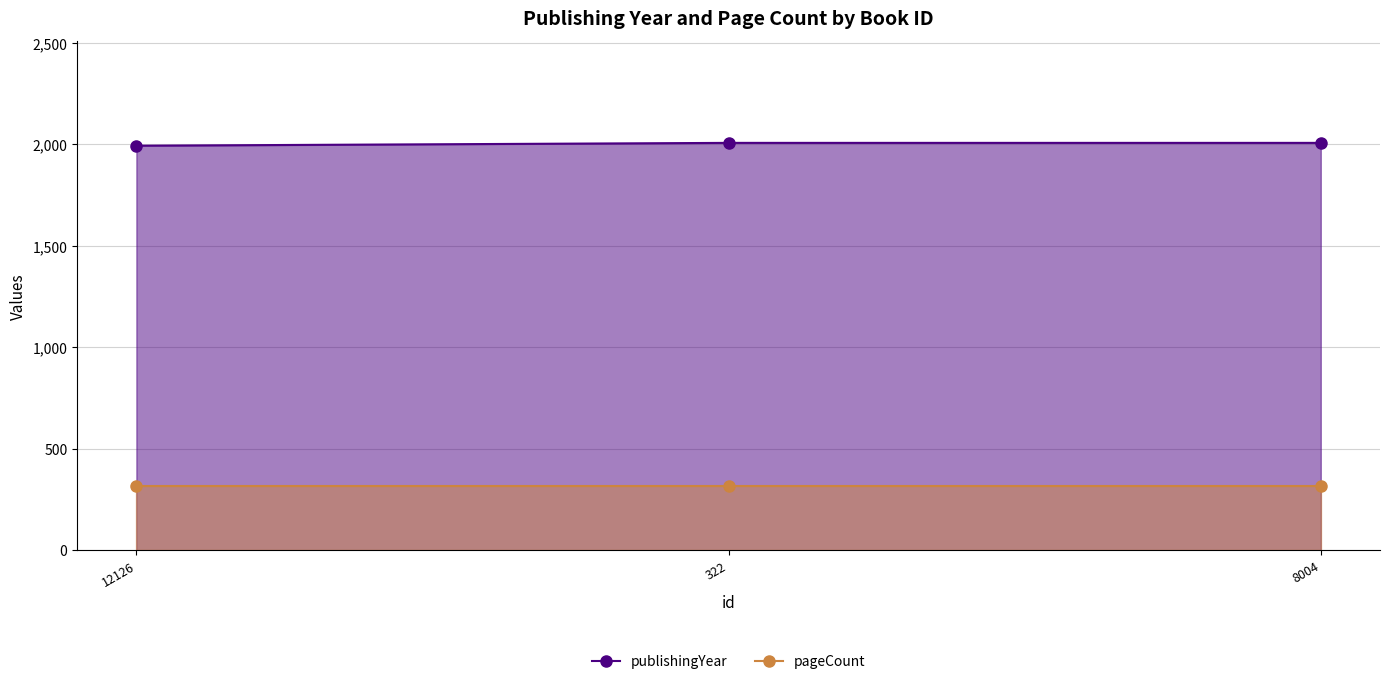

What is the maximum value shown in the chart?

2008